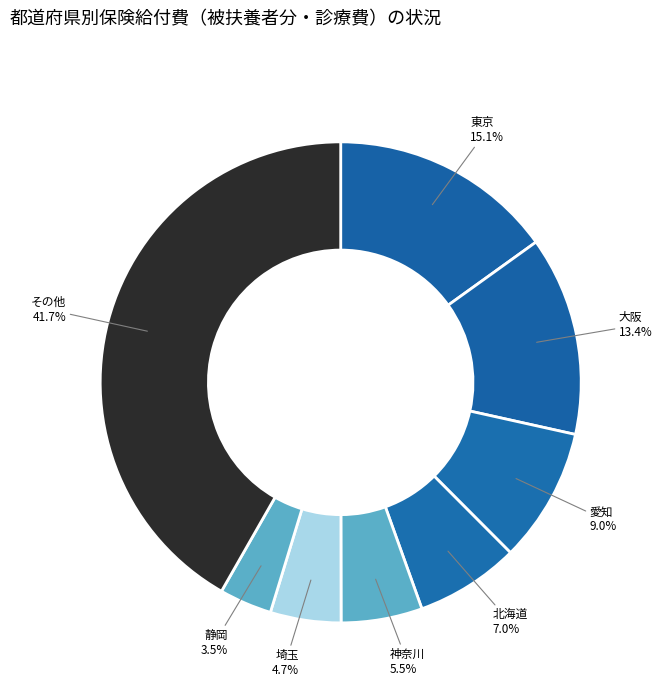

Count the number of slices in the pie.

8